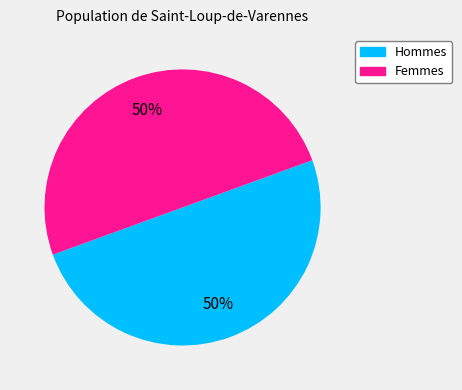

To the nearest percent, what is the difference between the largest and smallest slice percentages?

0%